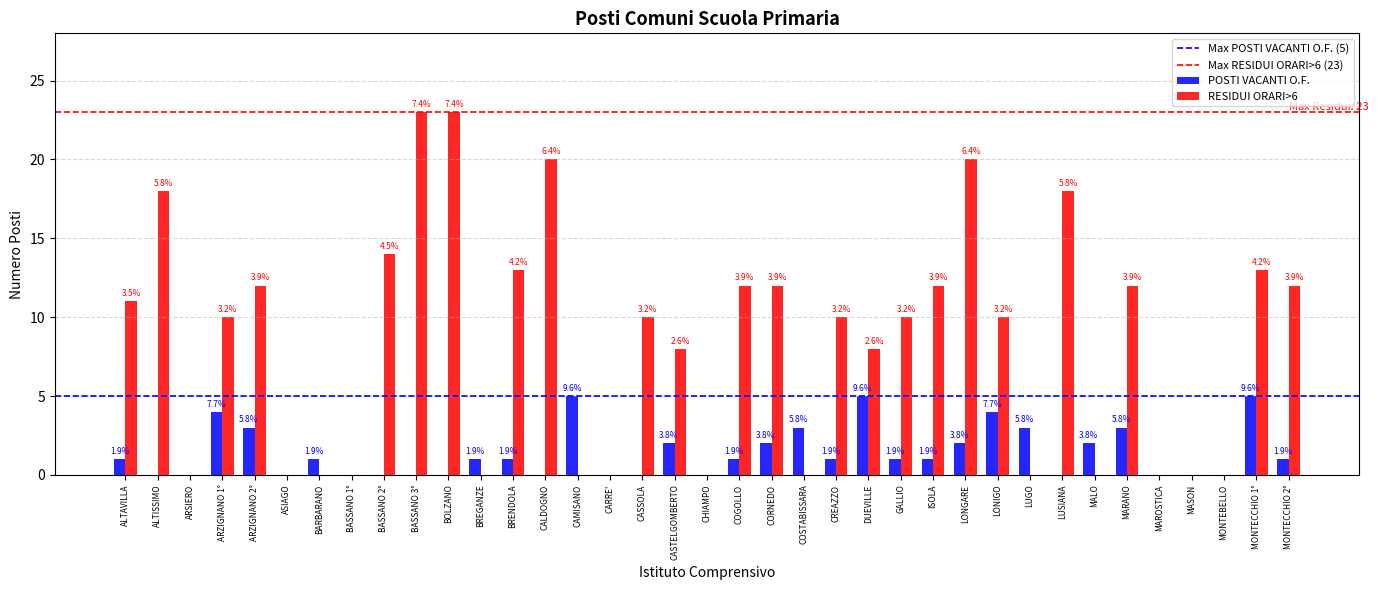

What is the sum of the POSTI VACANTI O.F. values at CASSOLA and DUEVILLE?

5